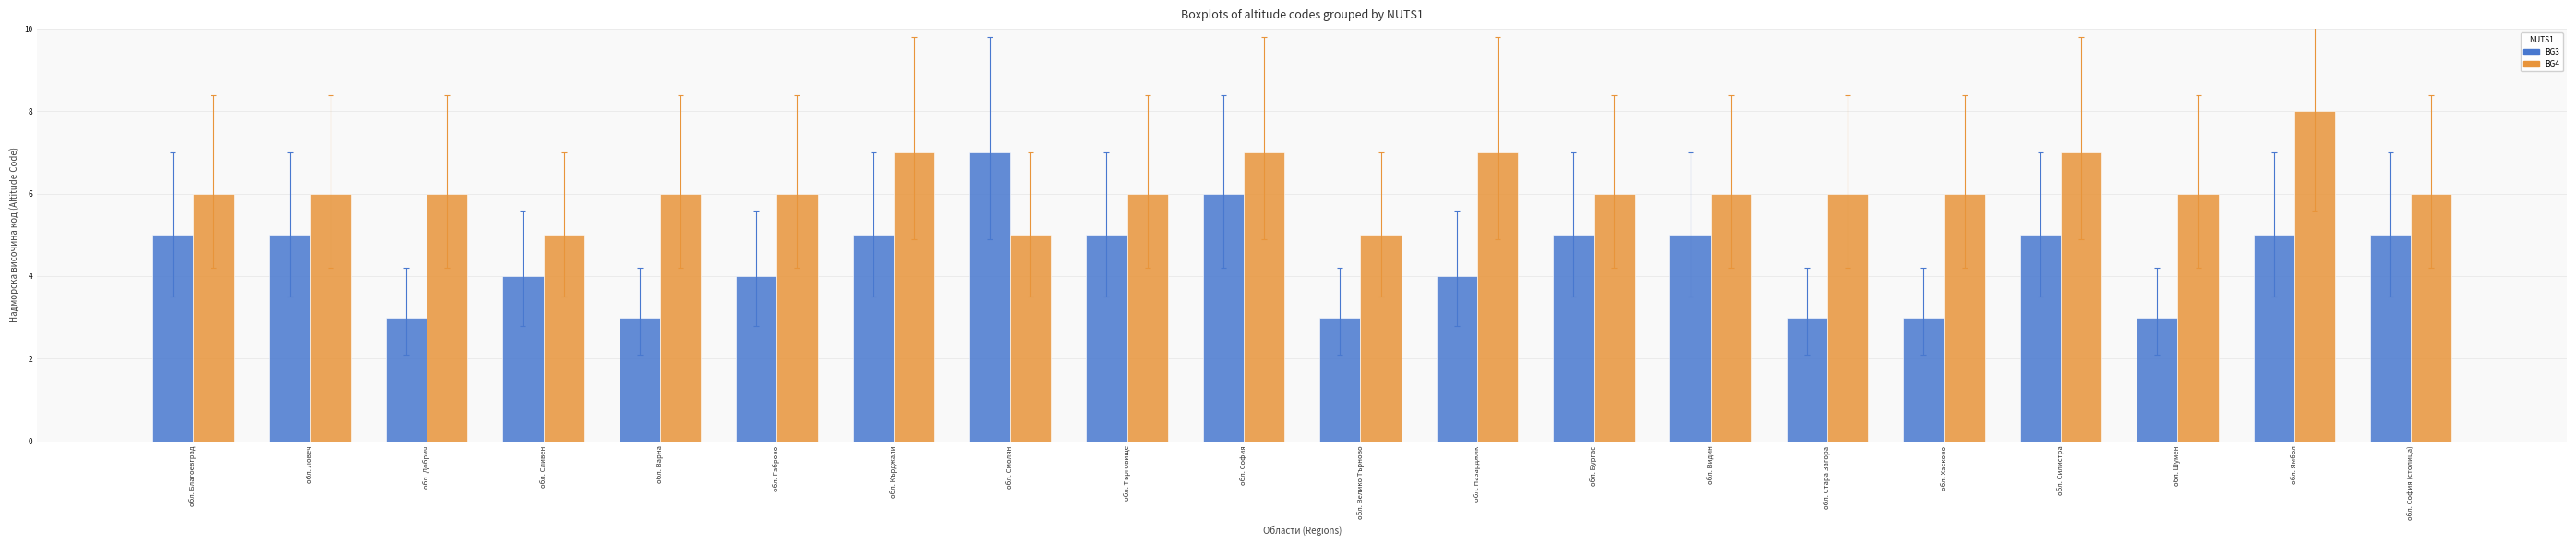

Rank the series at обл. София (столица) from lowest to highest value.

BG3, BG4